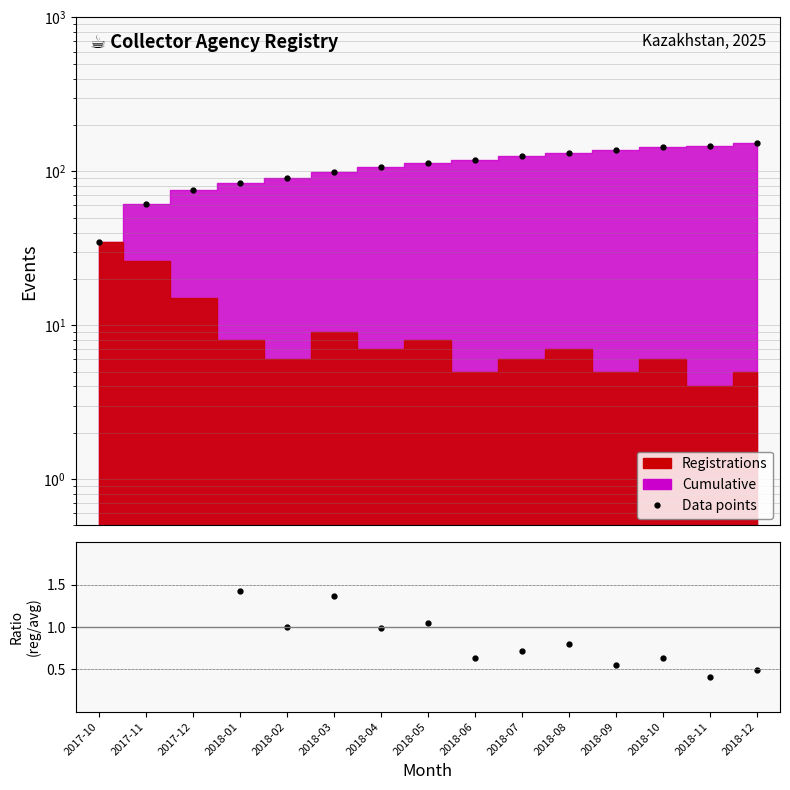

Which category has the lowest value across all series?

2018-11